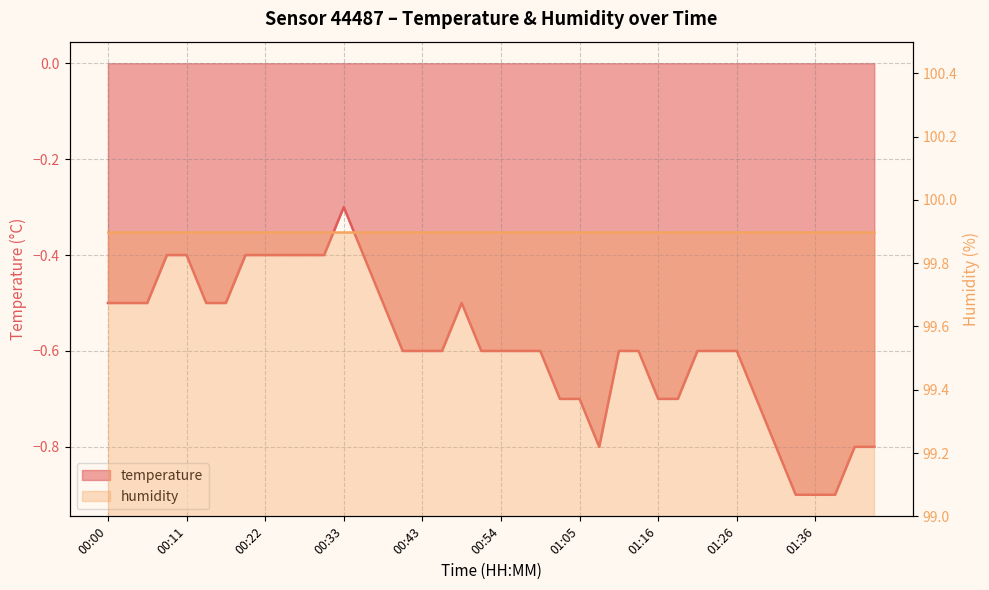

True or false: the data shows -0.4 at 00:22.

True